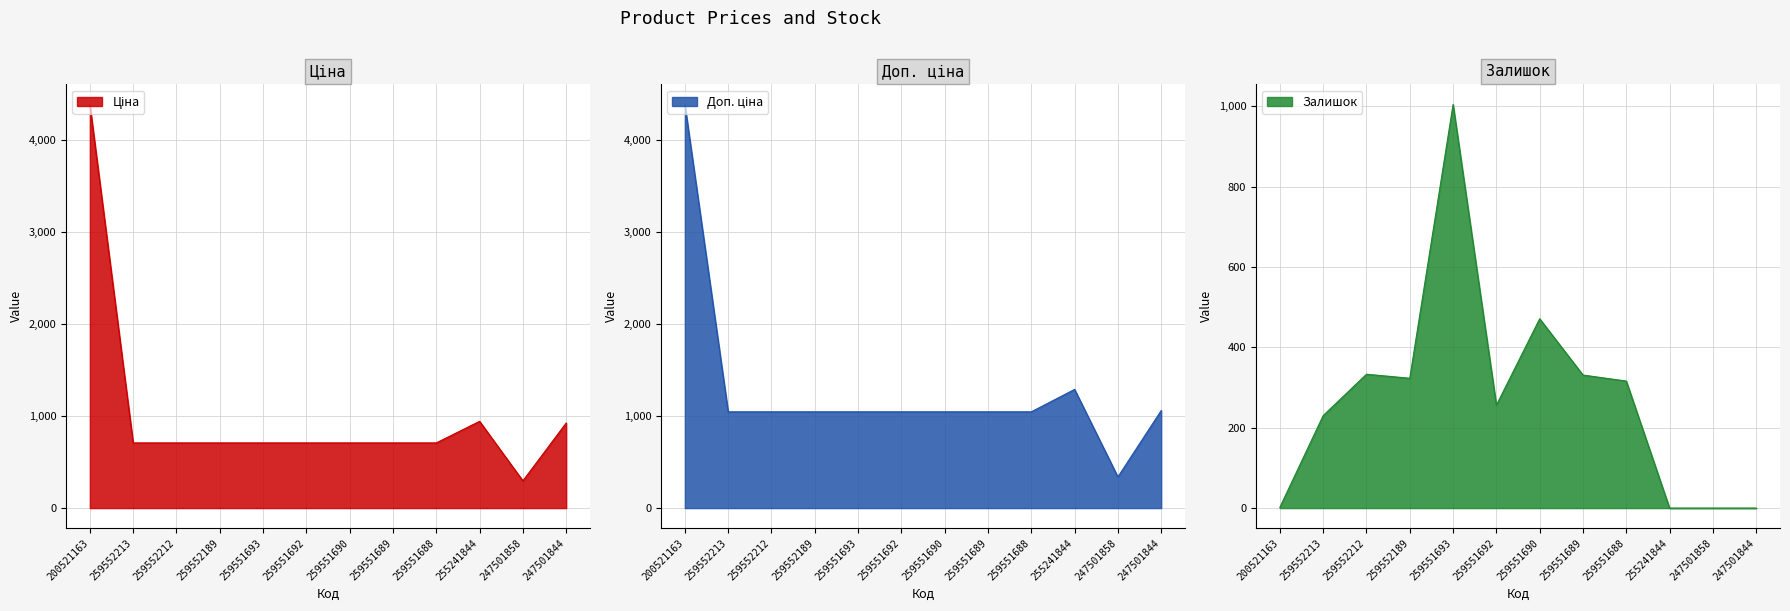

Where does the Ціна series first go above 709?

200521163